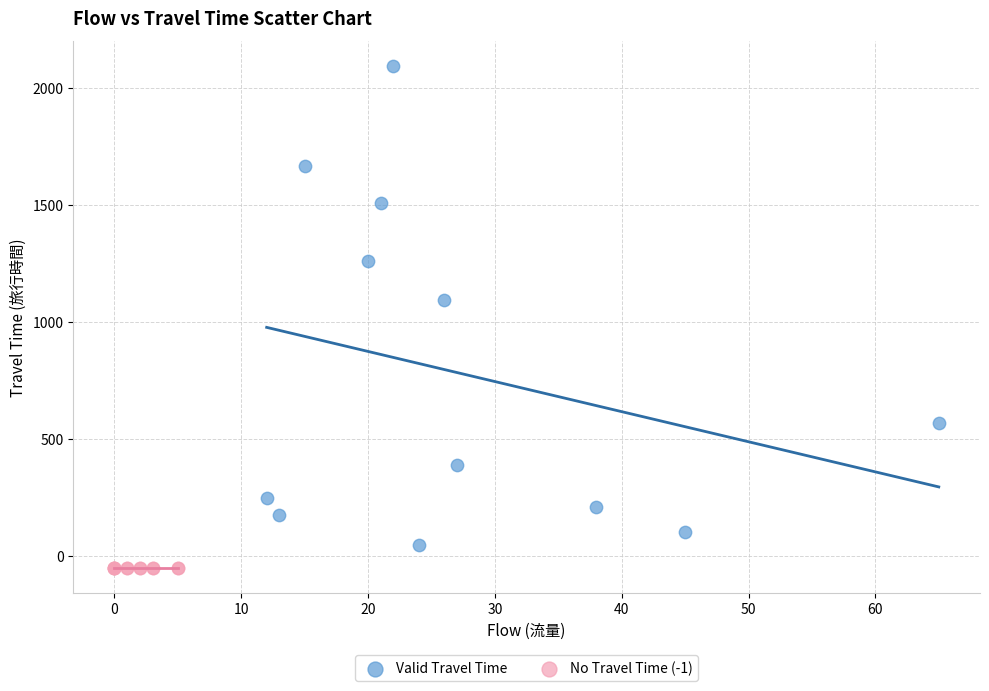

Which series reaches the maximum Y coordinate?

Valid Travel Time